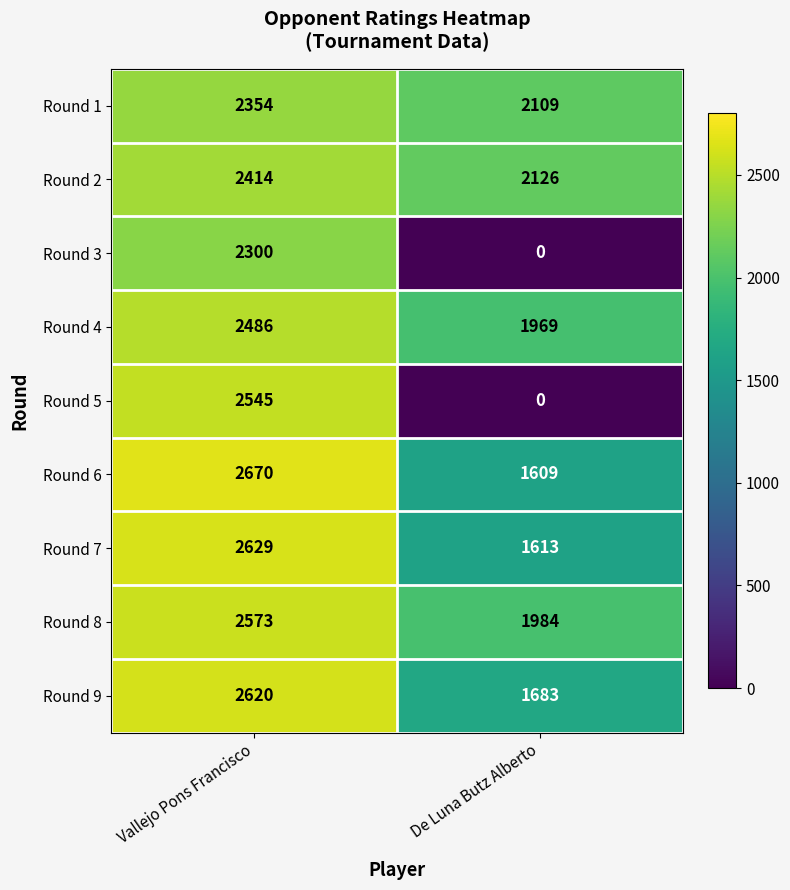

Which series has the largest total across all categories?

Round 8